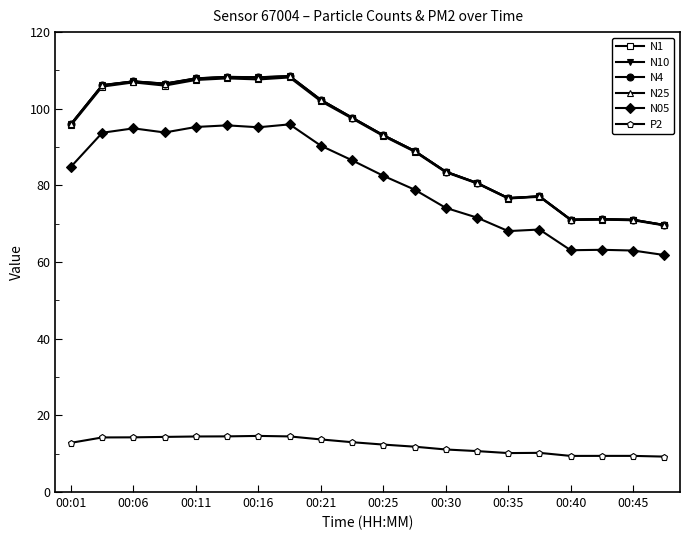

Which series has the largest range (max minus min)?

N10